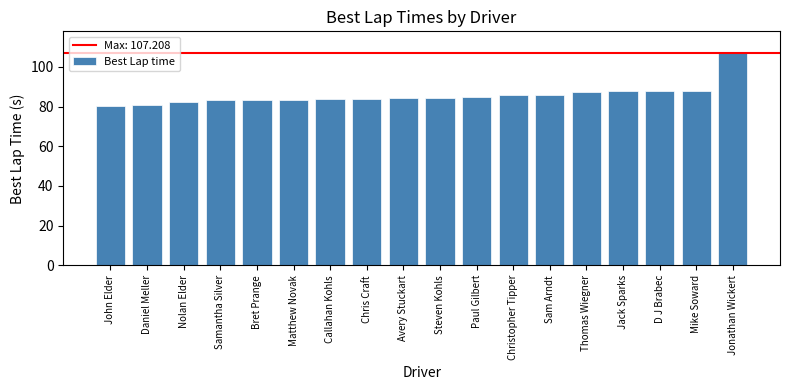

How many categories are shown in the chart?

18